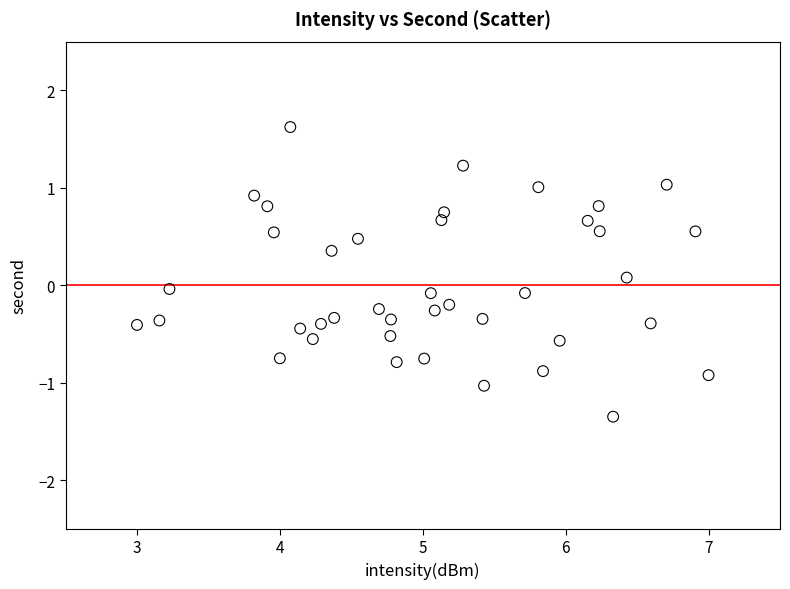

What is the range of X values (max minus min)?

4.0